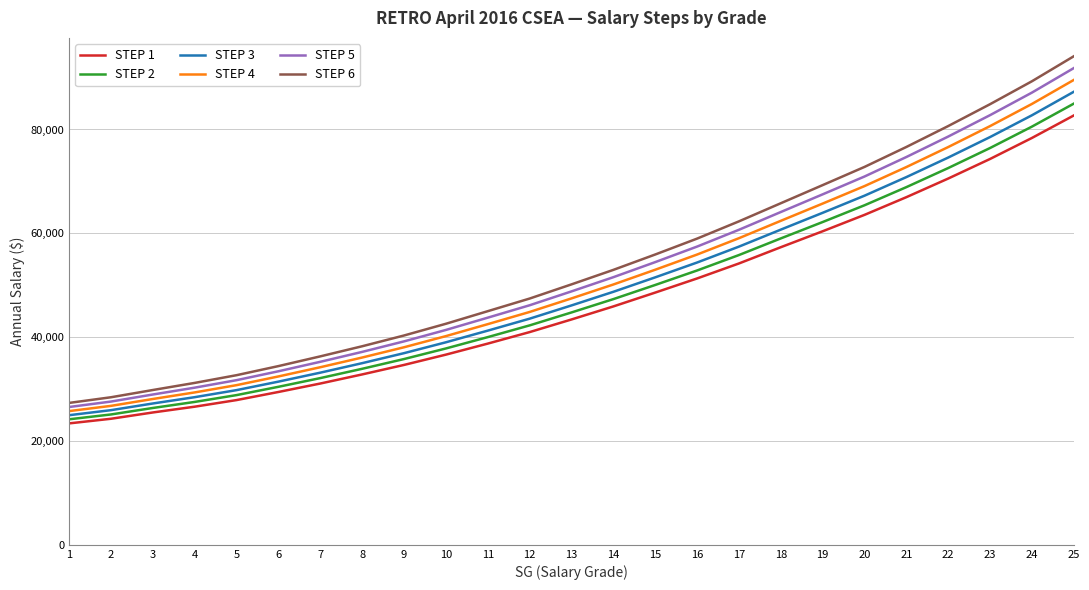

Which series changed the most between 7 and 24?

STEP 6